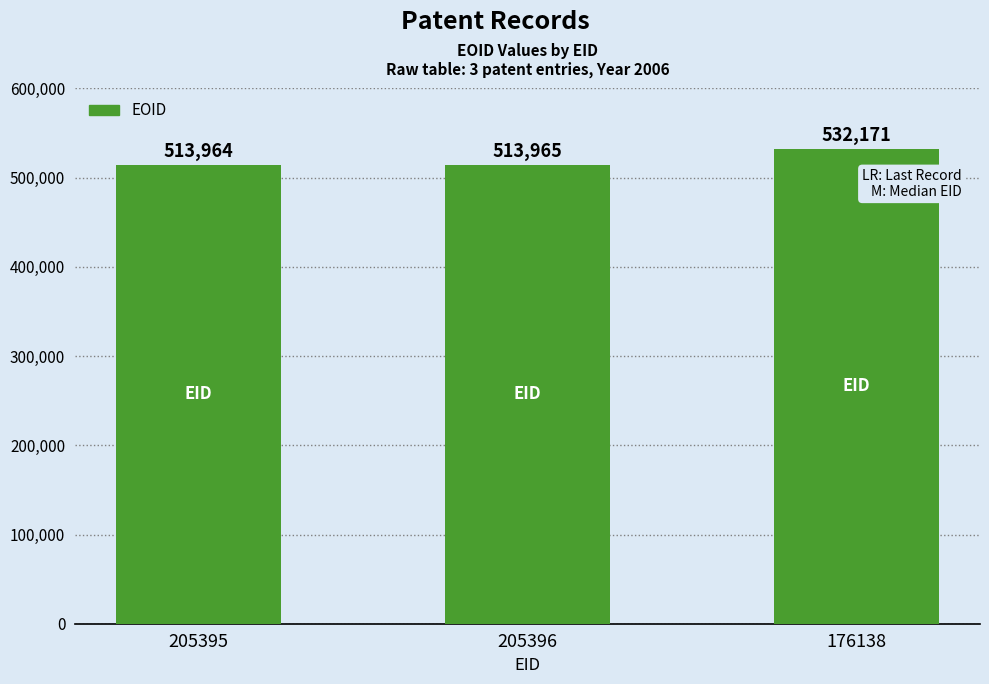

What is the difference between the values at 205396 and 176138?

18206